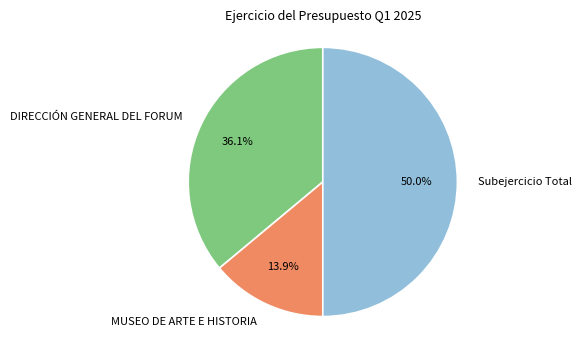

How many slices are in this pie chart?

3